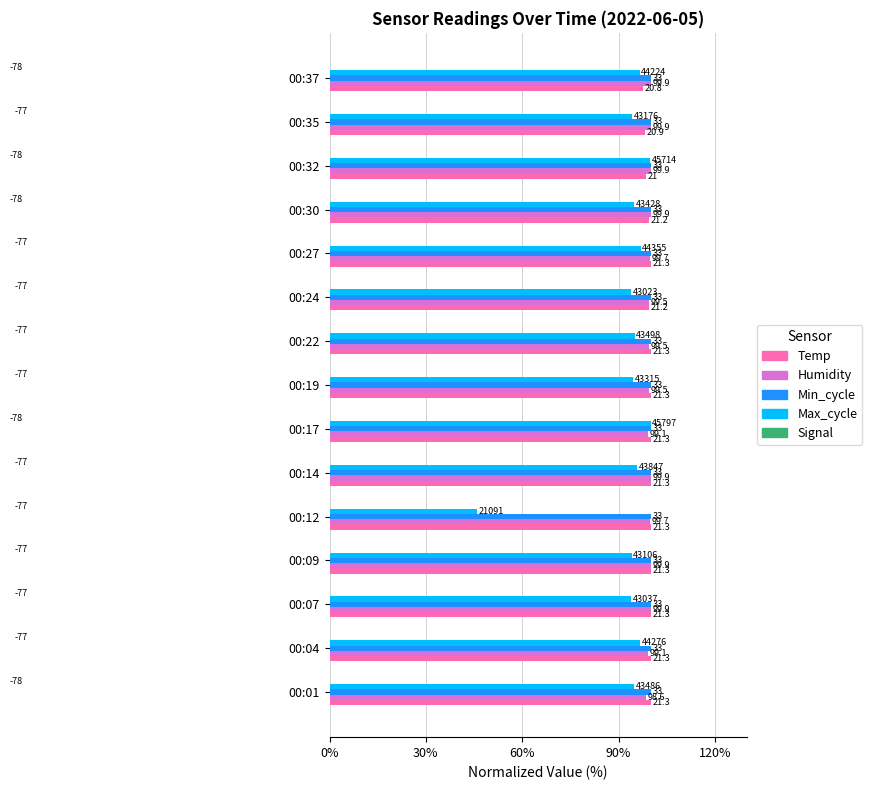

Which series changed the most between 30% and 90%?

Max_cycle